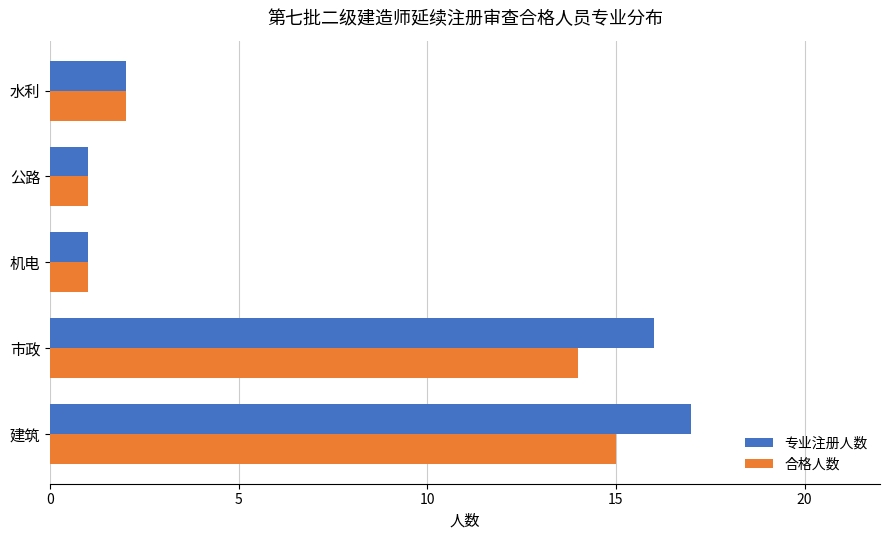

How many data points in 专业注册人数 are less than 2?

2